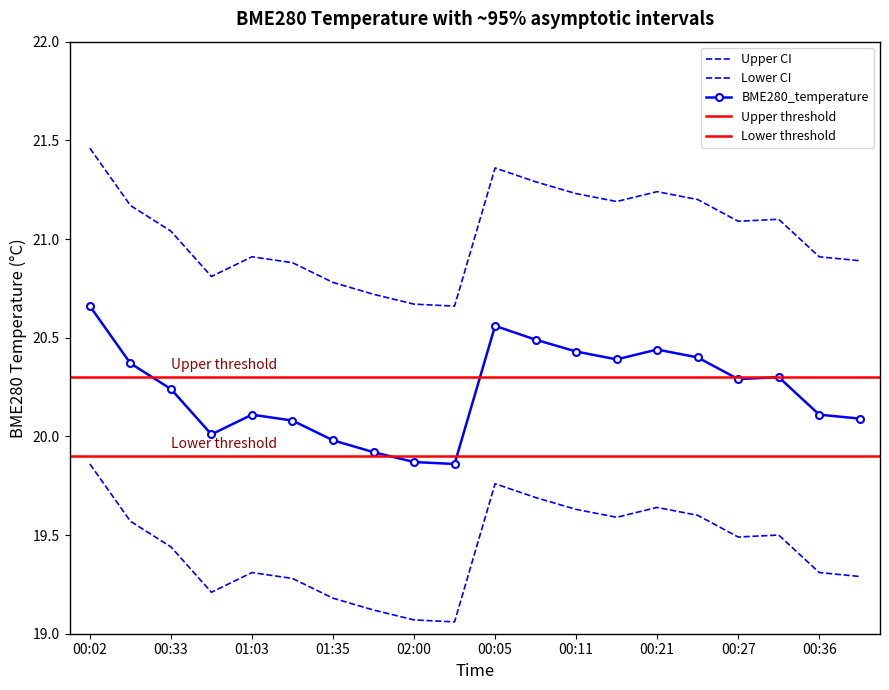

How many data points does each series have?

20